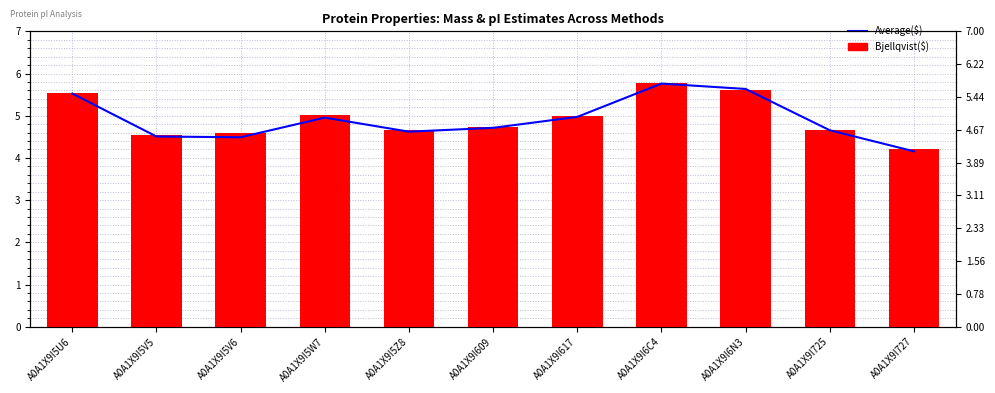

Reading left to right, list all the values displayed in this chart.

Average($): 5.5	4.5	4.5	5.0	4.6	4.7	5.0	5.8	5.6	4.7	4.2
Bjellqvist($): 5.5	4.5	4.6	5.0	4.7	4.7	5.0	5.8	5.6	4.7	4.2